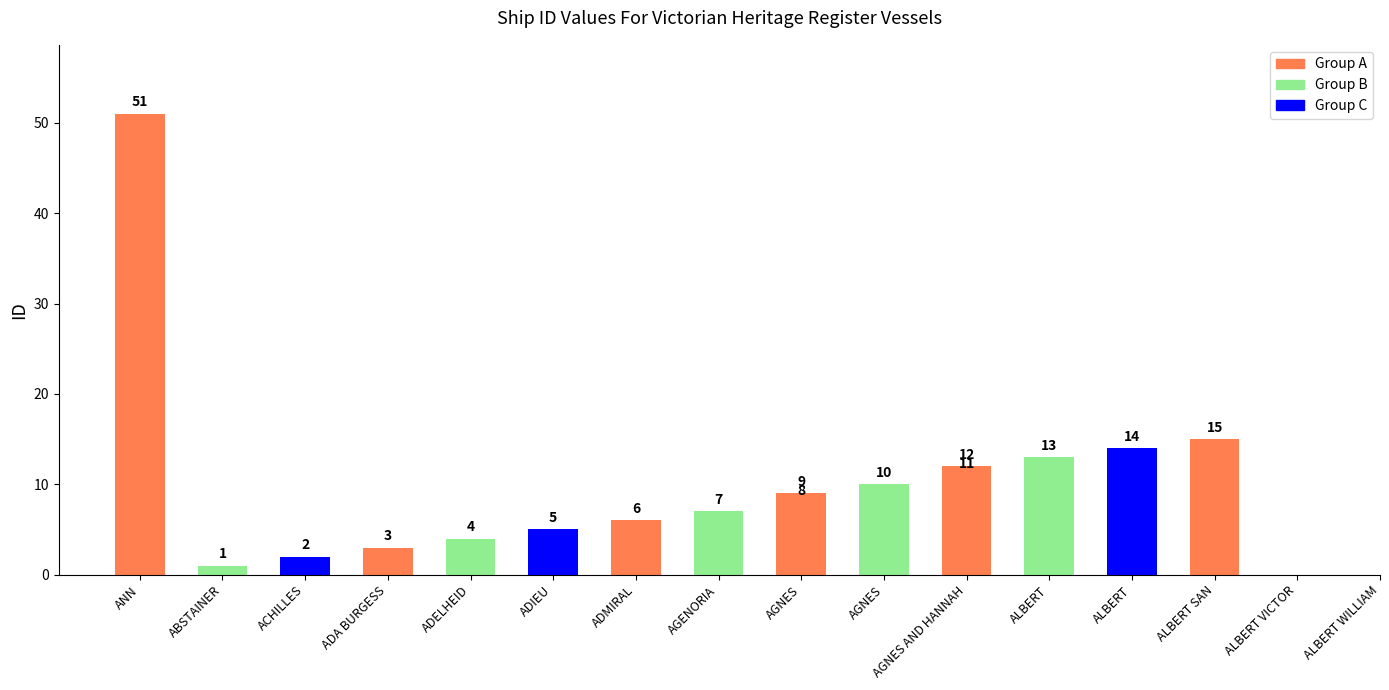

What is the sum of the values at AGENORIA and AGNES?

16